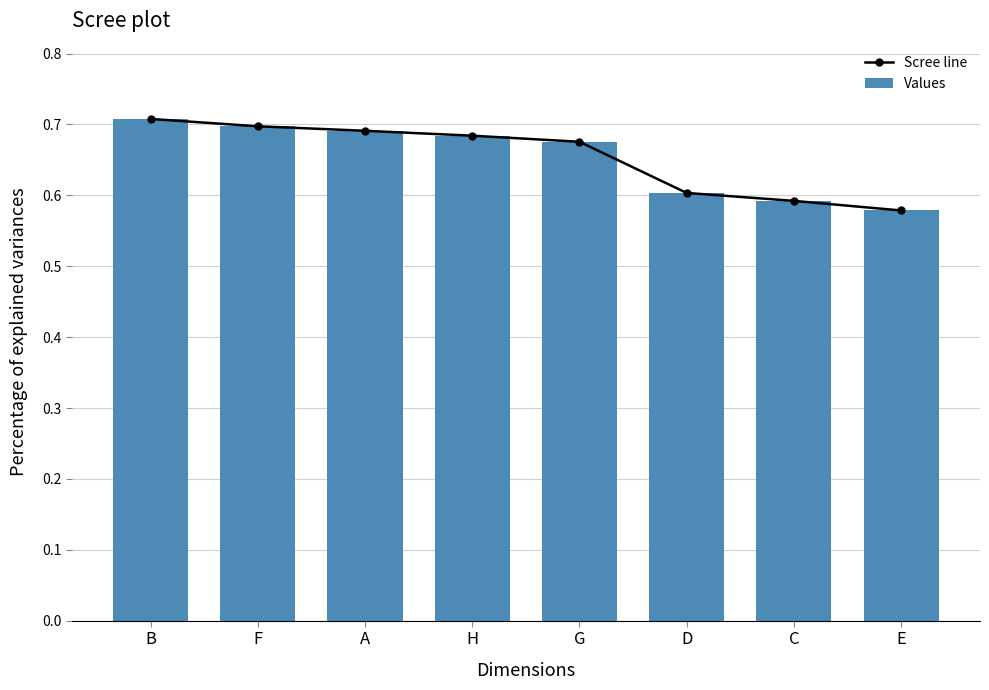

Which category has the lowest value in the Values series?

E